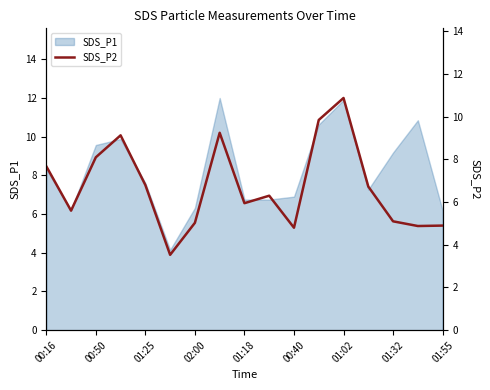

What is the lowest value of the SDS_P1 series?

4.2